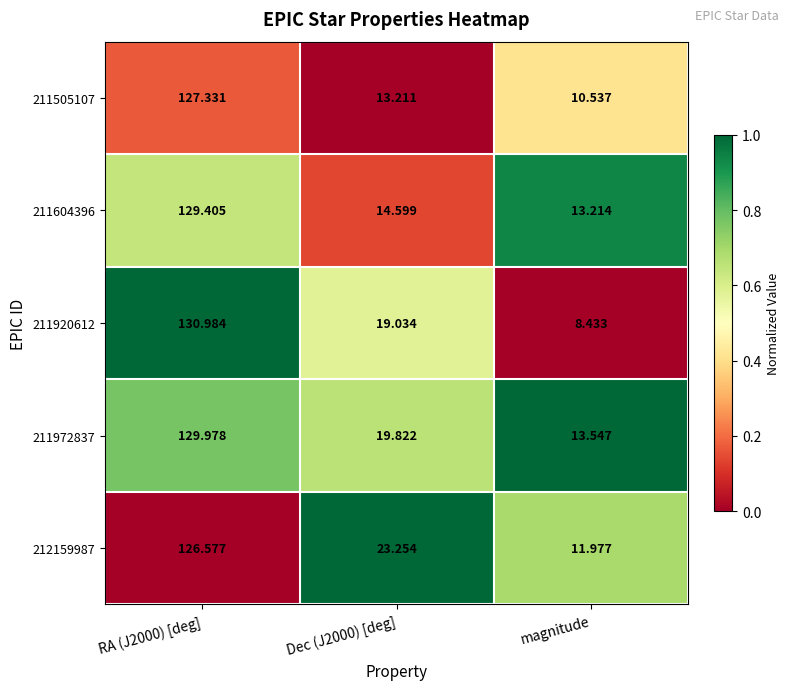

At which category does the chart reach its minimum across all series?

magnitude